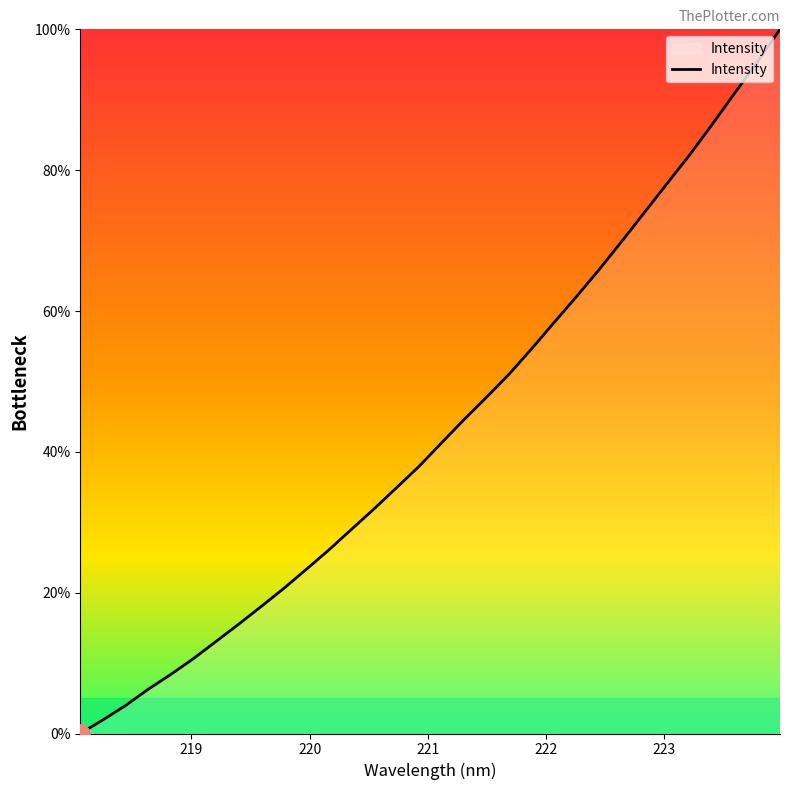

Is this an area chart (filled region under the line)?

No